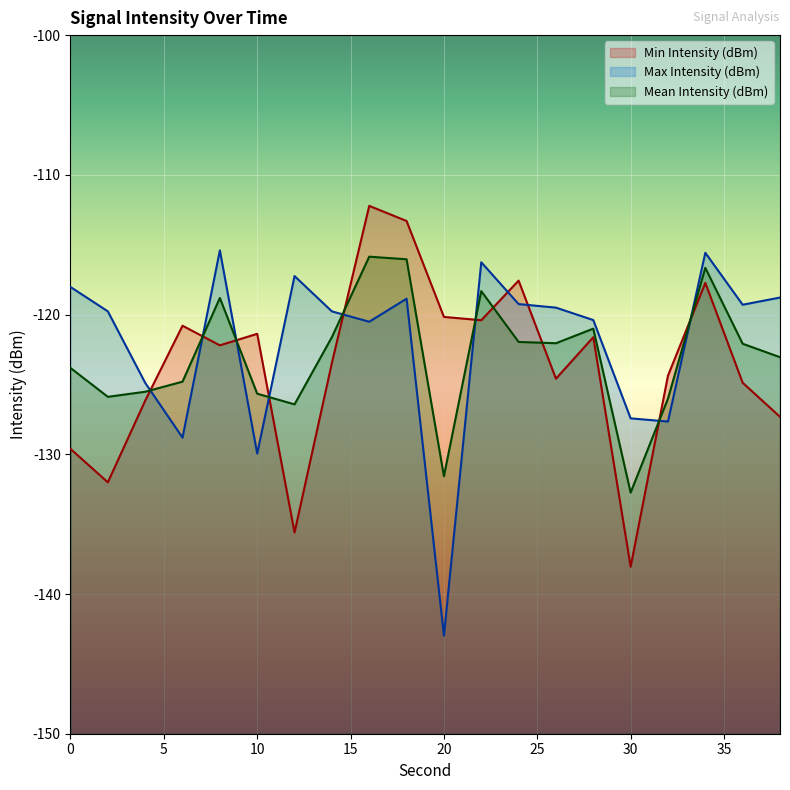

Between 6 and 8, which series saw the biggest shift?

Max Intensity (dBm)